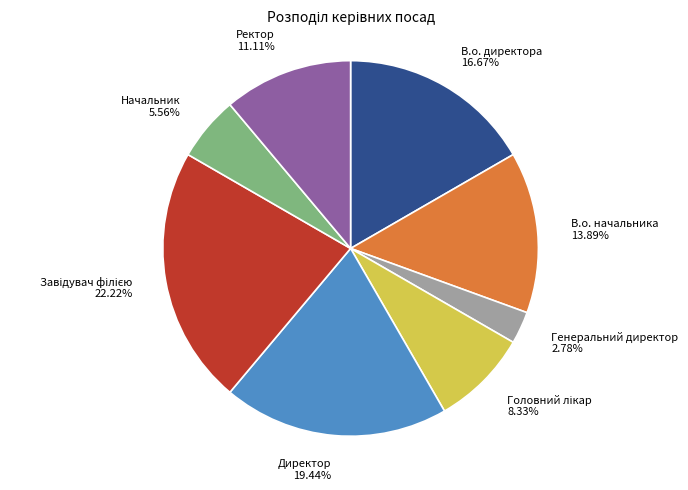

Which has a higher value, Генеральний директор or В.о. директора?

В.о. директора